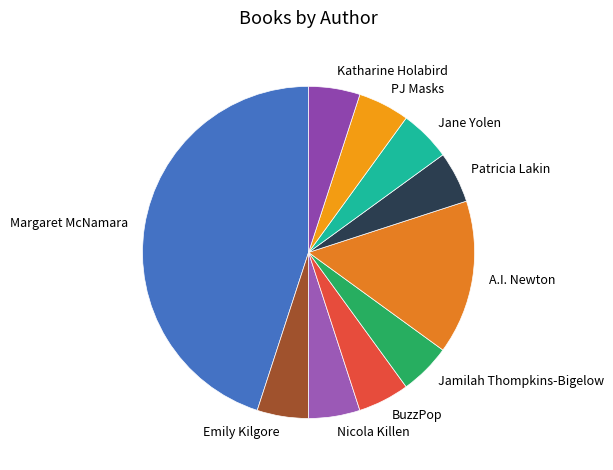

Count the number of slices in the pie.

10